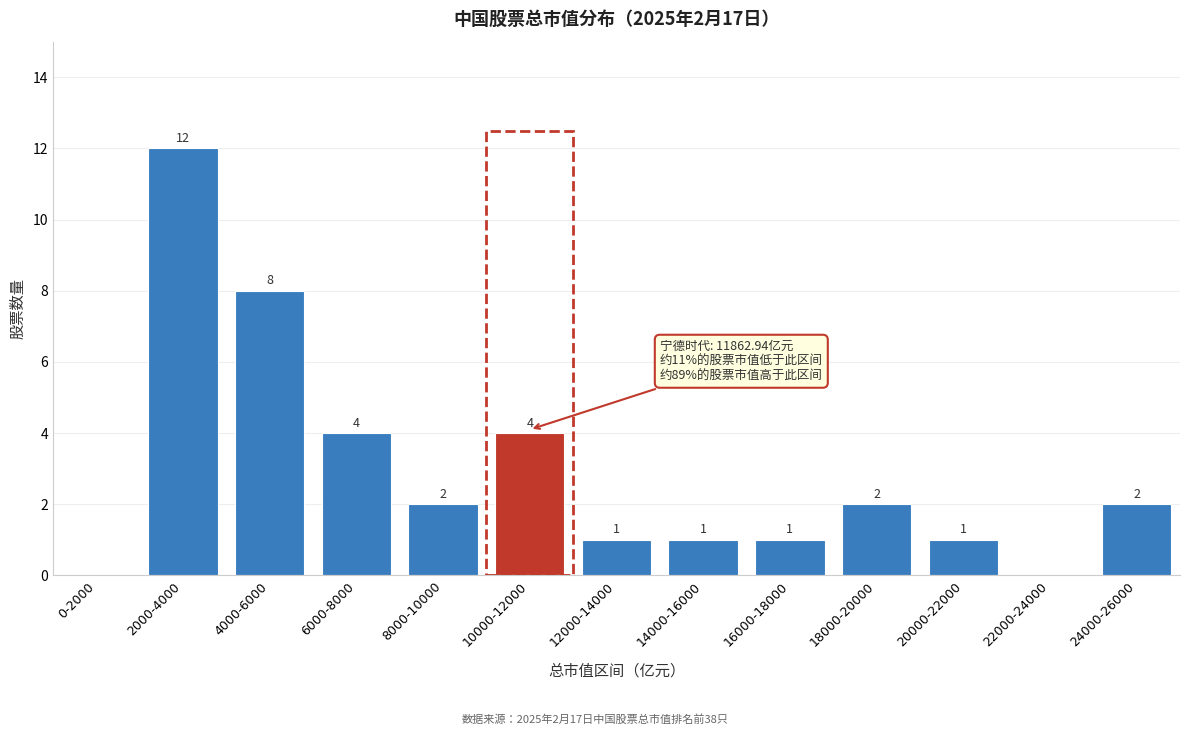

Reading right to left, what are all the values shown in this chart?

24000-26000=2	22000-24000=0	20000-22000=1	18000-20000=2	16000-18000=1	14000-16000=1	12000-14000=1	10000-12000=4	8000-10000=2	6000-8000=4	4000-6000=8	2000-4000=12	0-2000=0